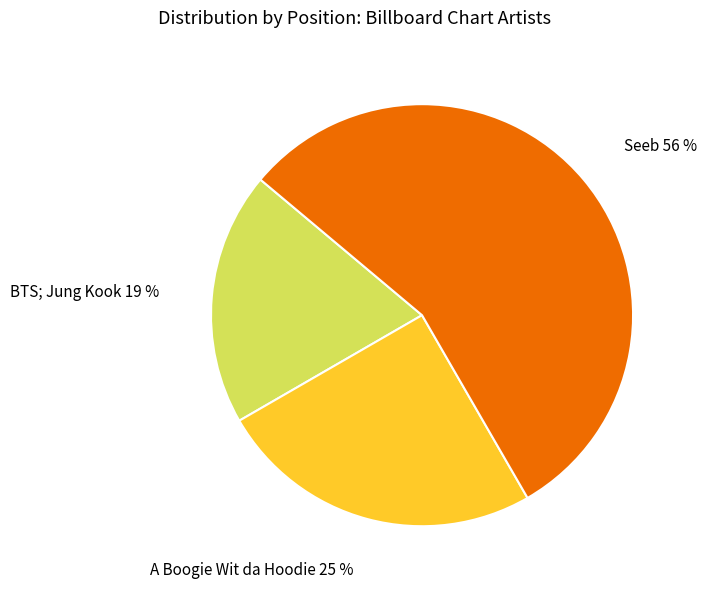

What percentage is the A Boogie Wit da Hoodie slice, to the nearest percent?

25%